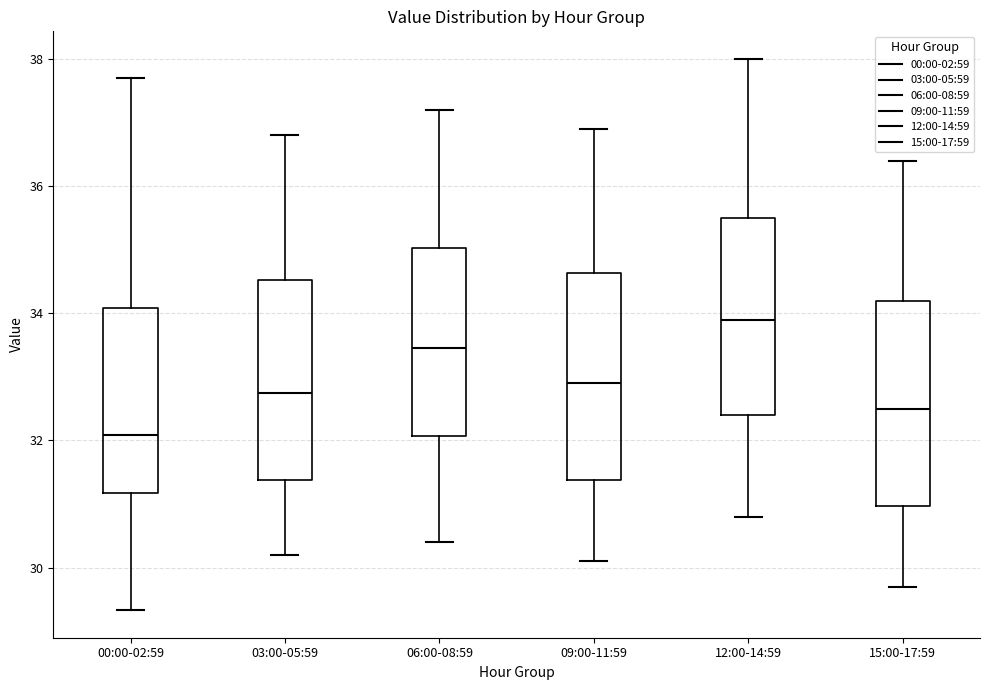

Reading left to right, transcribe this box plot: for each box, give where its median line is, the range the box spans, and where its two whiskers end, as read against the y-axis. The values are not printed on the chart, so give them approximately, as read against the axis.

00:00-02:59: median 32.0, box 31.2 to 34.0, whiskers 29.4 to 37.8
03:00-05:59: median 32.8, box 31.4 to 34.6, whiskers 30.2 to 36.8
06:00-08:59: median 33.4, box 32.0 to 35.0, whiskers 30.4 to 37.2
09:00-11:59: median 33.0, box 31.4 to 34.6, whiskers 30.2 to 37.0
12:00-14:59: median 34.0, box 32.4 to 35.6, whiskers 30.8 to 38.0
15:00-17:59: median 32.6, box 31.0 to 34.2, whiskers 29.8 to 36.4